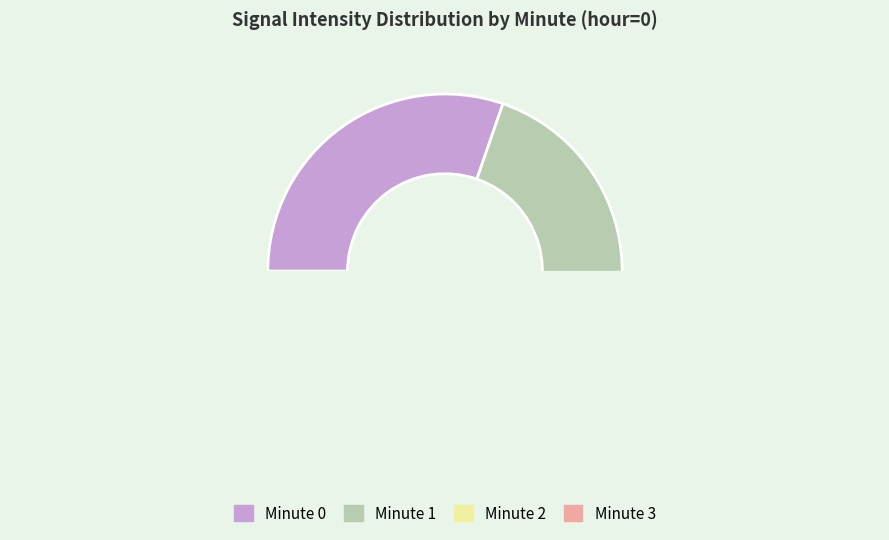

Which has a higher value, Minute 3 or Minute 2?

Minute 2